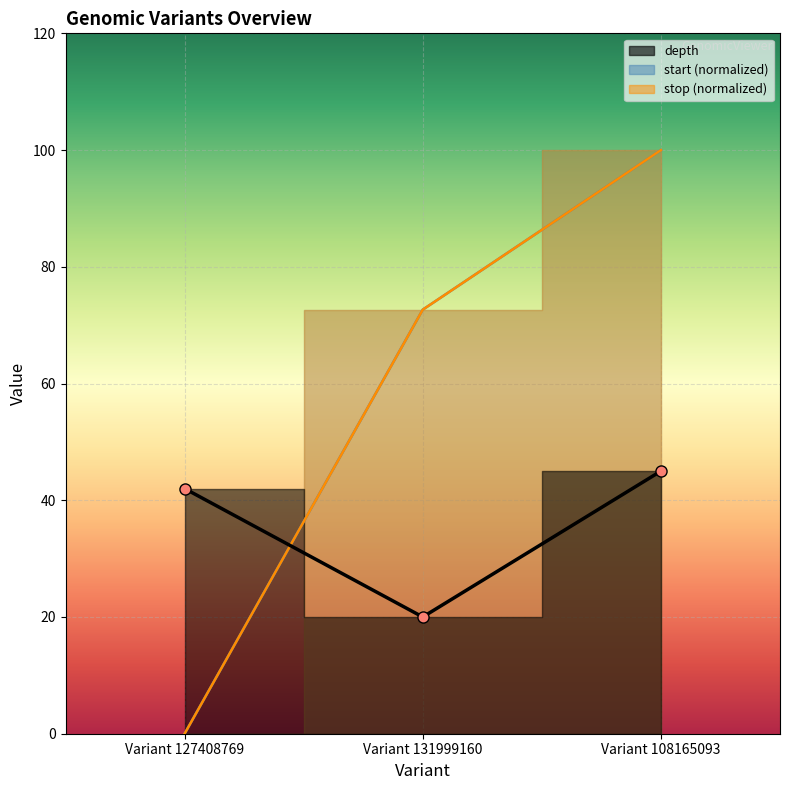

The depth series shows 42.0 at Variant 127408769. True or false?

True